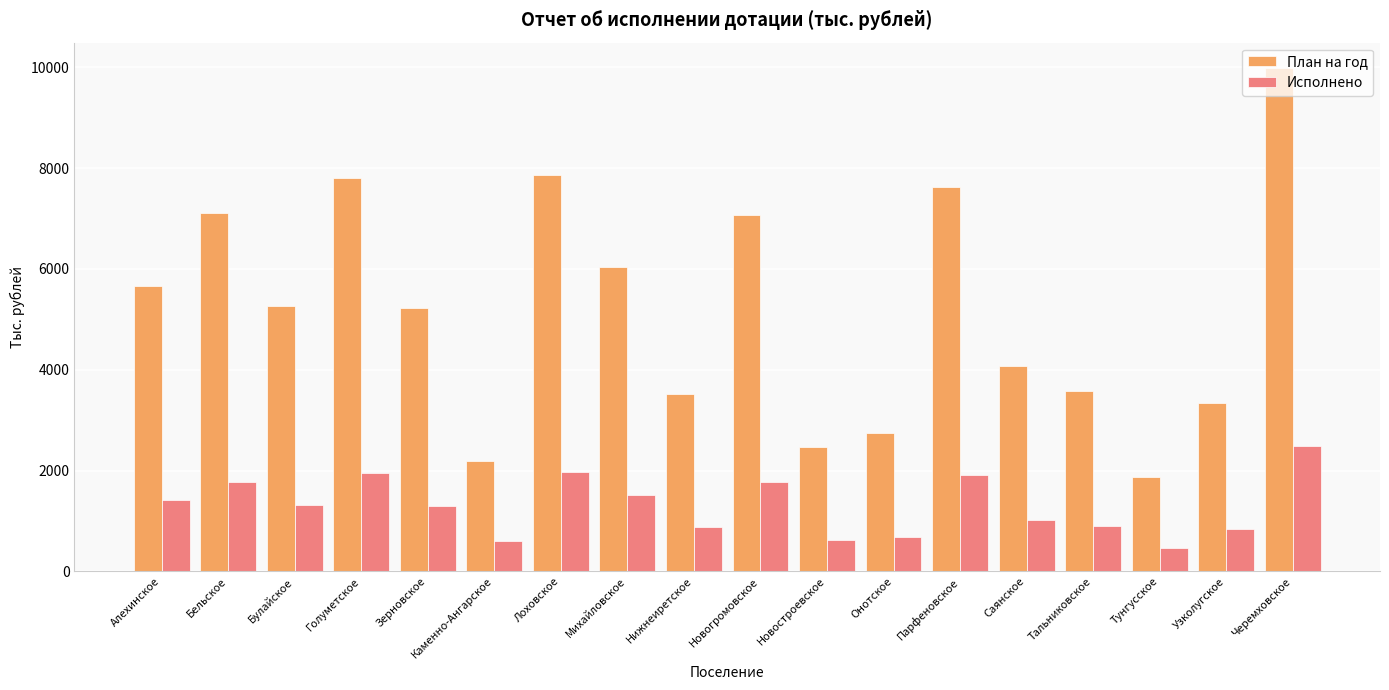

Where does the Исполнено series first go above 1318?

Алехинское